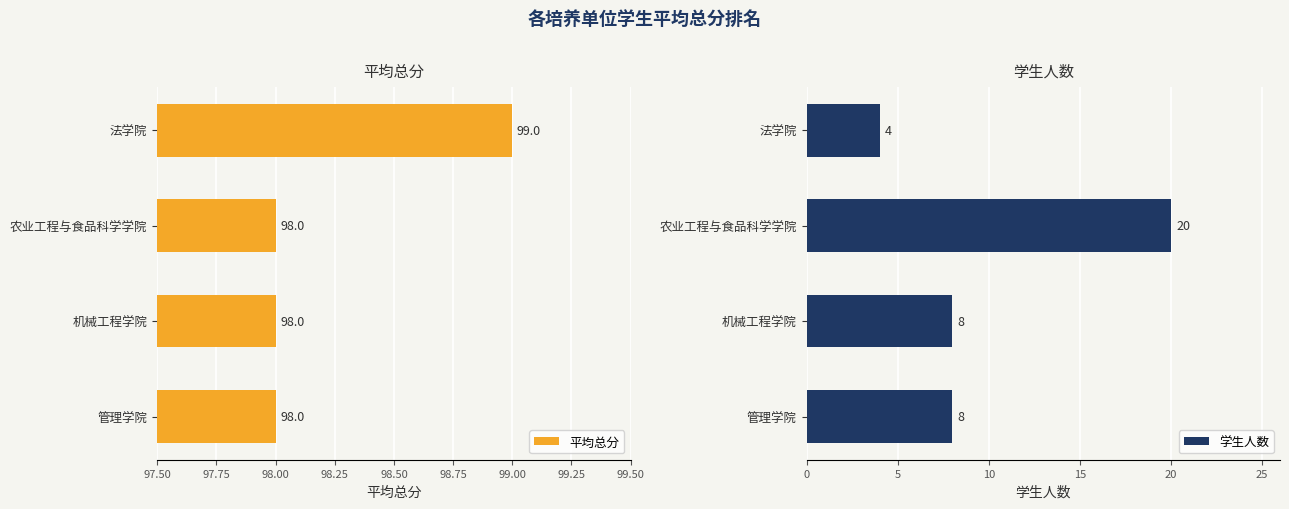

Rank the series by their average value, from highest to lowest.

平均总分, 学生人数